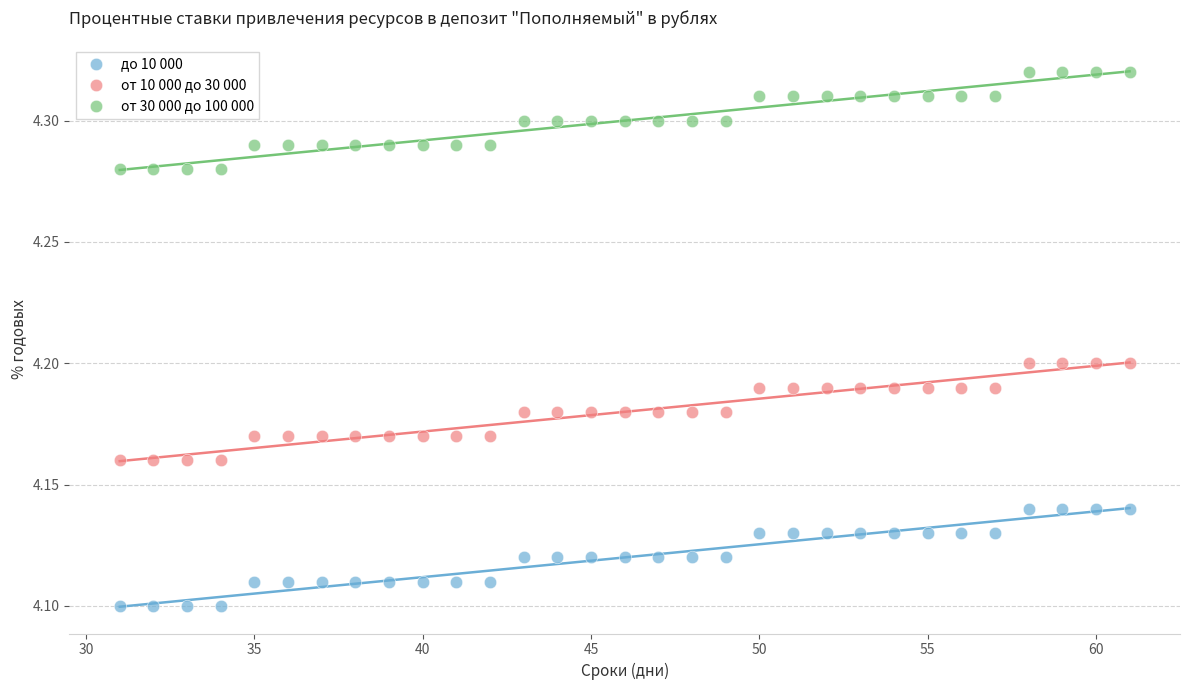

What are all the series names shown in the legend?

до 10 000, от 10 000 до 30 000, от 30 000 до 100 000